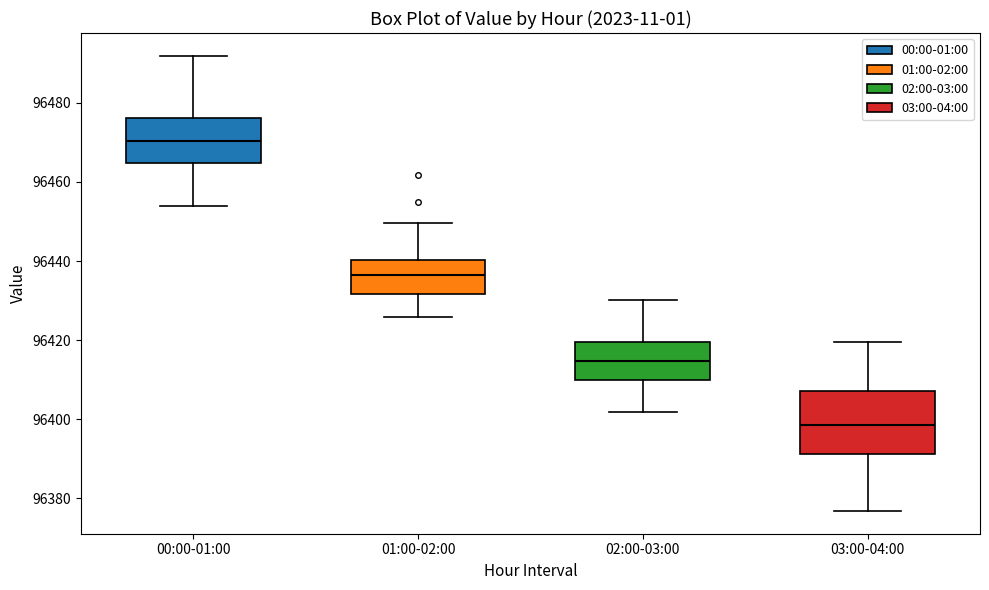

Where does the lower whisker of the box for 00:00-01:00 end on the y-axis? The values are not printed on the chart, so give them approximately, as read against the axis.

96454